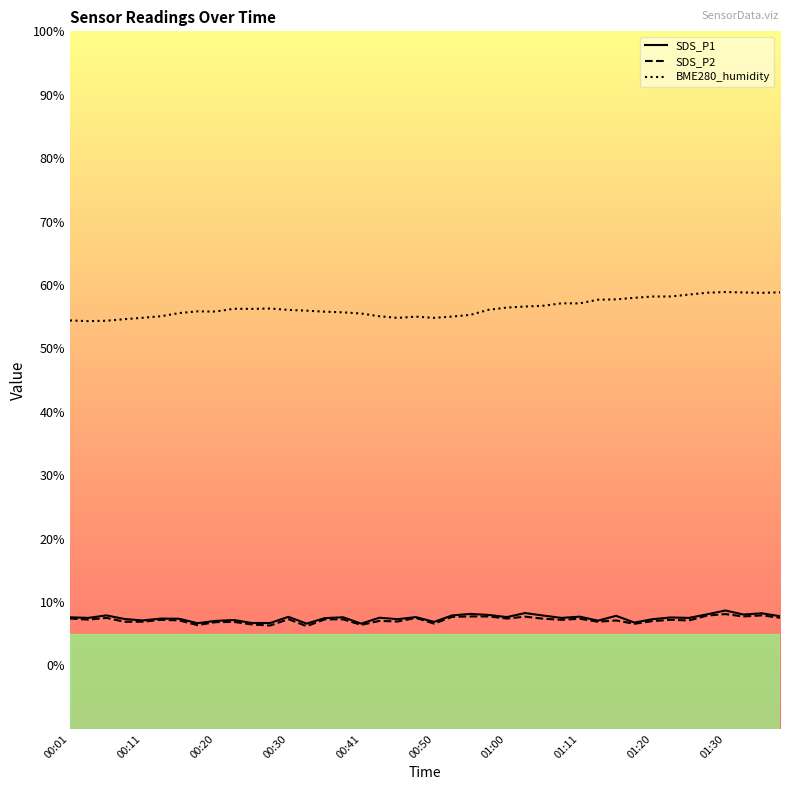

In BME280_humidity, how many points are higher than both neighbors (excluding endpoints)?

6